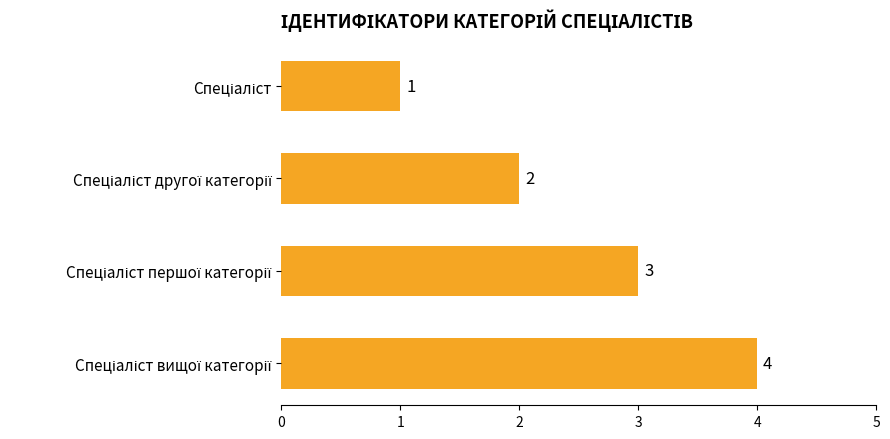

What is the maximum value shown in the chart?

4